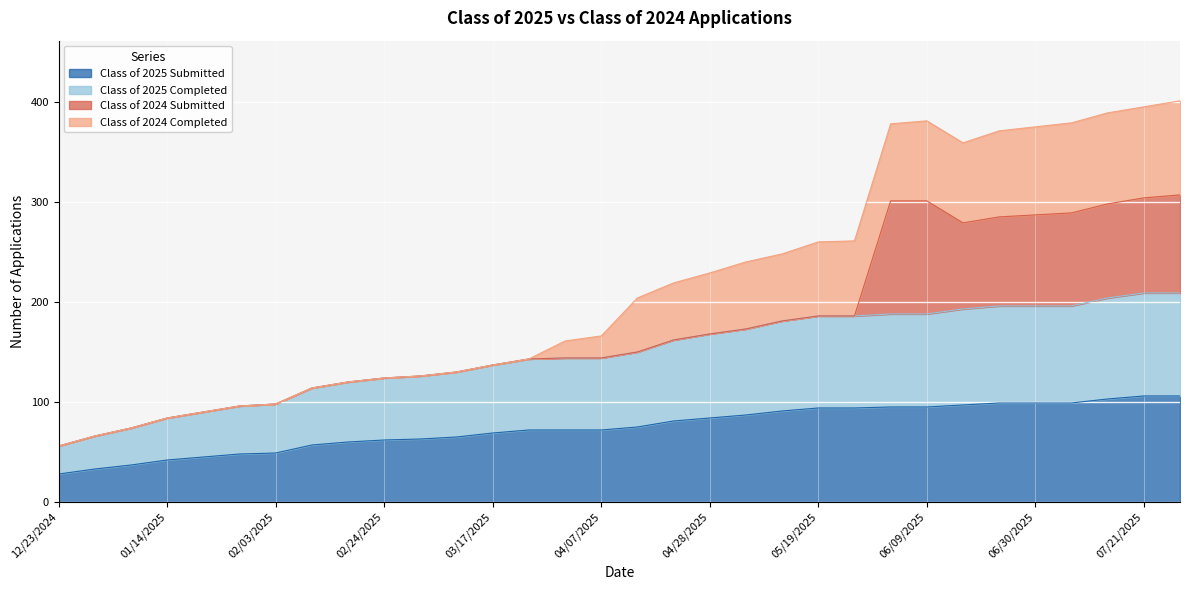

Does the chart display data point markers on the line(s)?

No